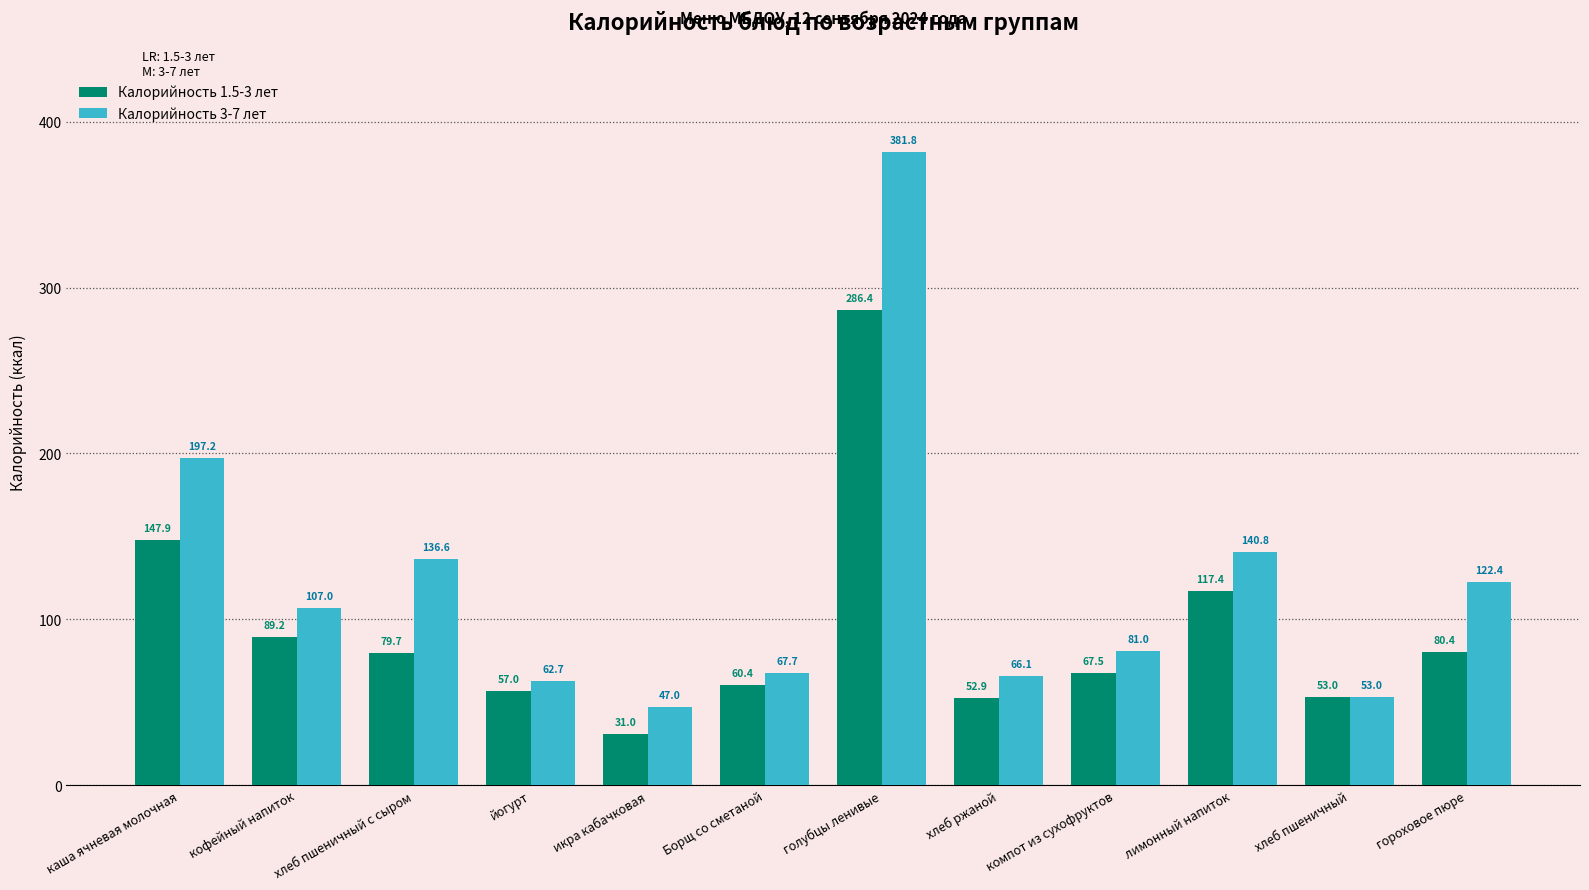

List the labels in order of Калорийность 1.5-3 лет value, smallest first.

икра кабачковая, хлеб ржаной, хлеб пшеничный, йогурт, Борщ со сметаной, компот из сухофруктов, хлеб пшеничный с сыром, гороховое пюре, кофейный напиток, лимонный напиток, каша ячневая молочная, голубцы ленивые